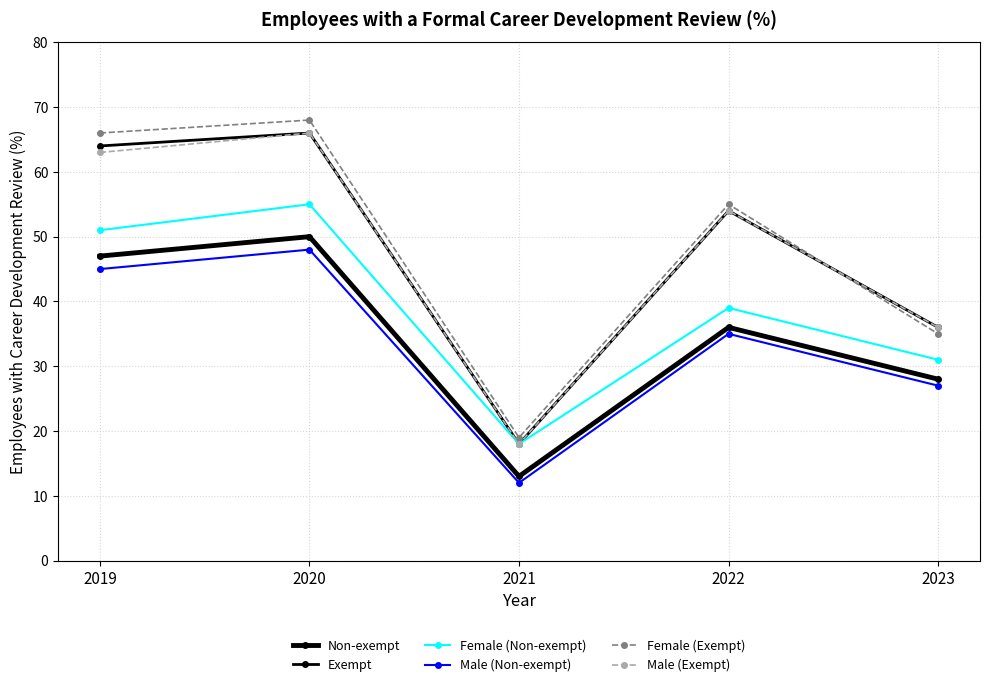

Which series has the widest spread of values?

Female (Exempt)